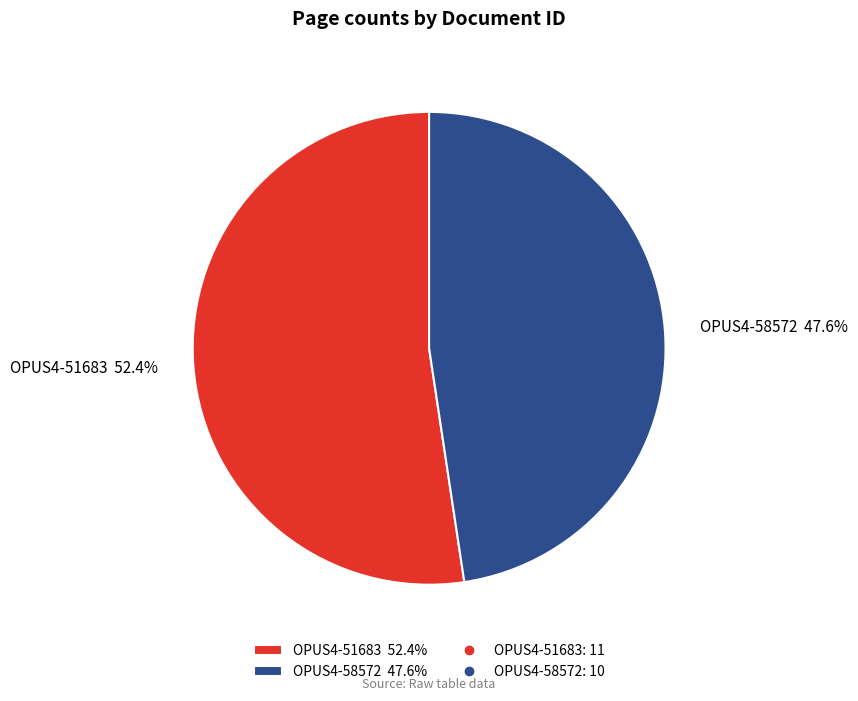

Is the sum of OPUS4-58572 and OPUS4-51683 greater than half?

Yes